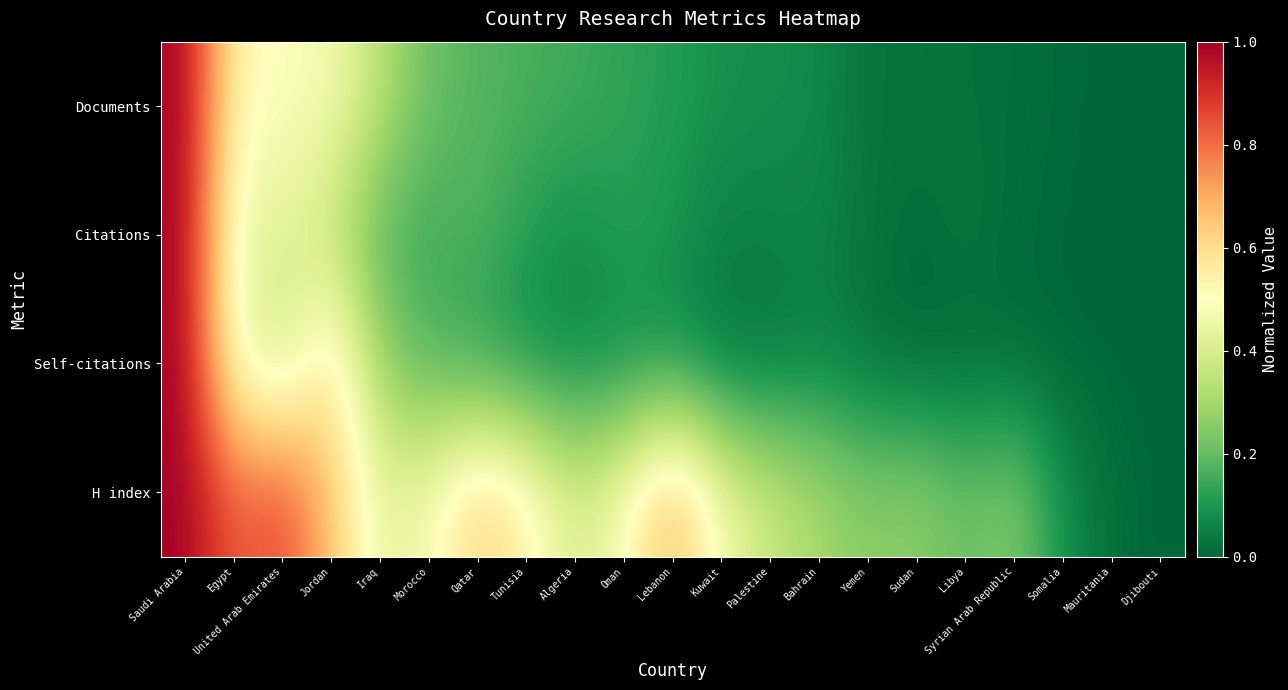

Reading left to right, what are all the values shown in this chart?

Documents: Saudi Arabia=1.0	Egypt=0.5	United Arab Emirates=0.5	Jordan=0.5	Iraq=0.3	Morocco=0.2	Qatar=0.2	Tunisia=0.2	Algeria=0.1	Oman=0.1	Lebanon=0.1	Kuwait=0.1	Palestine=0.1	Bahrain=0.1	Yemen=0.0	Sudan=0.0	Libya=0.0	Syrian Arab Republic=0.0	Somalia=0.0	Mauritania=0.0	Djibouti=0.0
Citations: Saudi Arabia=1.0	Egypt=0.4	United Arab Emirates=0.4	Jordan=0.4	Iraq=0.2	Morocco=0.1	Qatar=0.2	Tunisia=0.1	Algeria=0.1	Oman=0.1	Lebanon=0.1	Kuwait=0.1	Palestine=0.1	Bahrain=0.1	Yemen=0.0	Sudan=0.0	Libya=0.0	Syrian Arab Republic=0.0	Somalia=0.0	Mauritania=0.0	Djibouti=0.0
Self-citations: Saudi Arabia=1.0	Egypt=0.5	United Arab Emirates=0.4	Jordan=0.6	Iraq=0.3	Morocco=0.2	Qatar=0.1	Tunisia=0.1	Algeria=0.1	Oman=0.1	Lebanon=0.1	Kuwait=0.0	Palestine=0.0	Bahrain=0.1	Yemen=0.0	Sudan=0.0	Libya=0.0	Syrian Arab Republic=0.0	Somalia=0.0	Mauritania=0.0	Djibouti=0.0
H index: Saudi Arabia=1.0	Egypt=0.8	United Arab Emirates=0.9	Jordan=0.7	Iraq=0.4	Morocco=0.5	Qatar=0.6	Tunisia=0.6	Algeria=0.4	Oman=0.5	Lebanon=0.7	Kuwait=0.5	Palestine=0.4	Bahrain=0.3	Yemen=0.3	Sudan=0.3	Libya=0.2	Syrian Arab Republic=0.3	Somalia=0.1	Mauritania=0.0	Djibouti=0.0